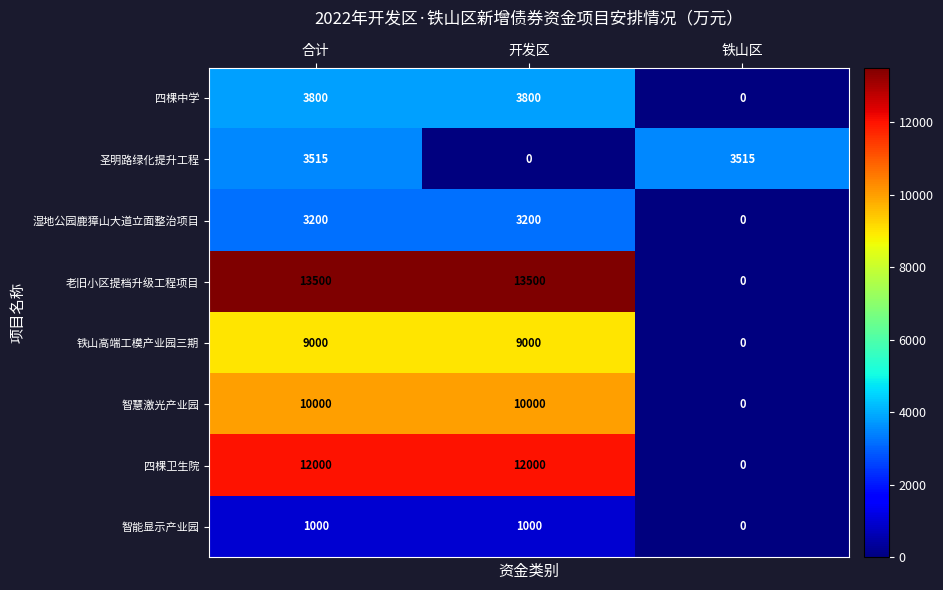

At which category is the sum across all series the highest?

合计